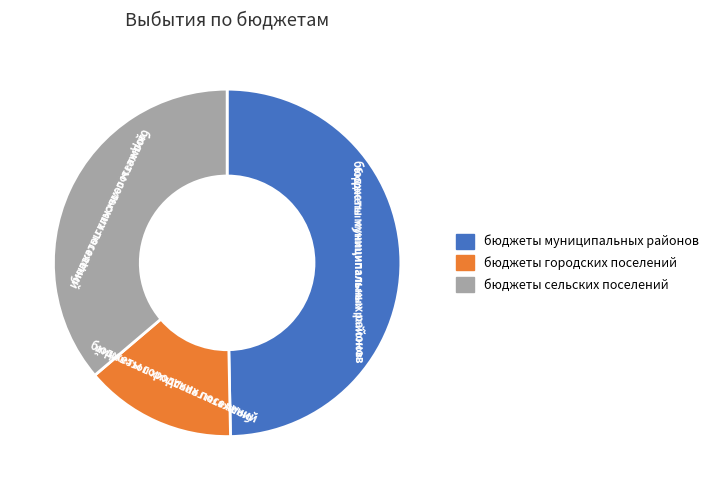

Is the sum of бюджеты муниципальных районов and бюджеты сельских поселений greater than half?

Yes